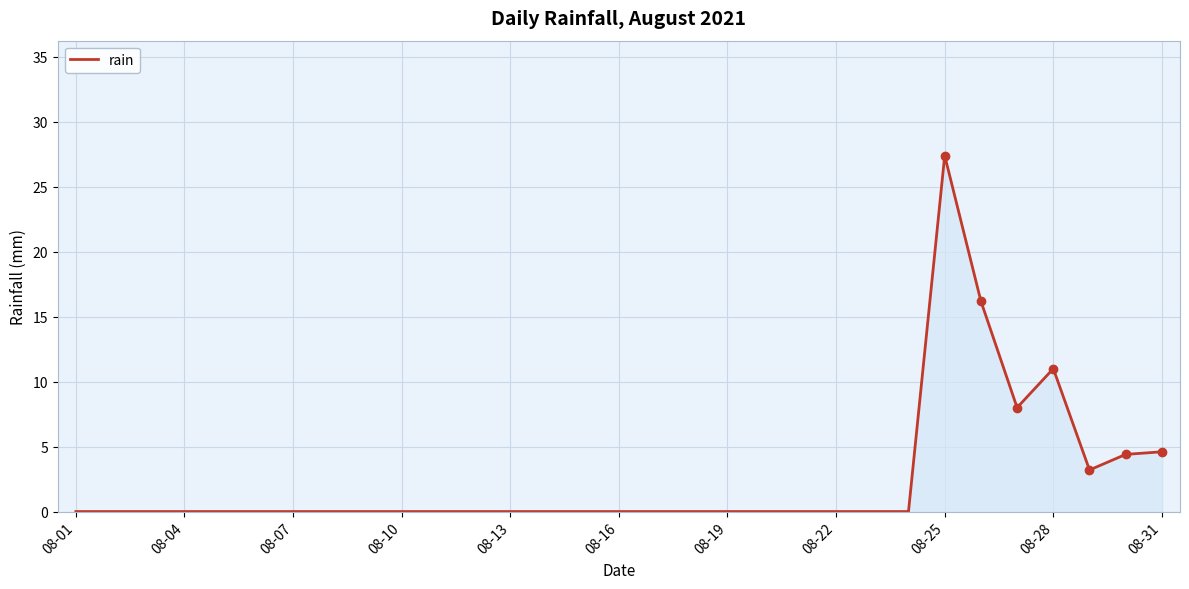

What is the difference between the maximum and minimum values?

27.4